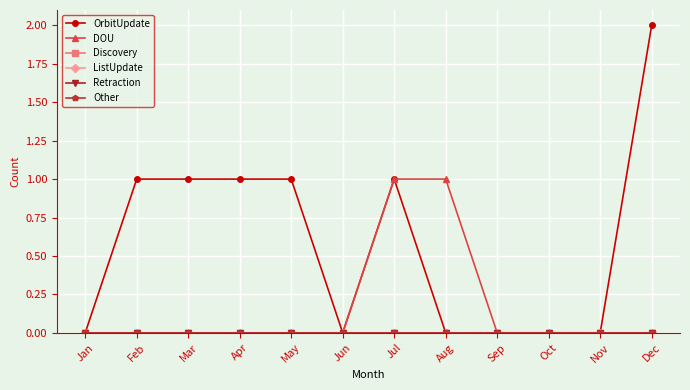

True or false: ListUpdate and Discovery cross at least once.

False